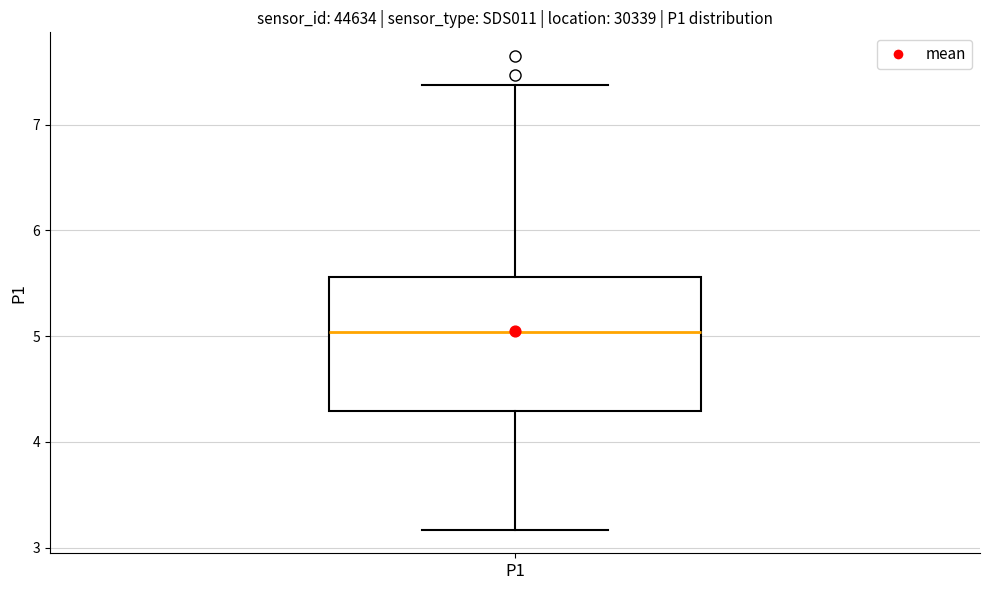

Where is the lower edge of the box for P1 on the y-axis? The values are not printed on the chart, so give them approximately, as read against the axis.

4.3